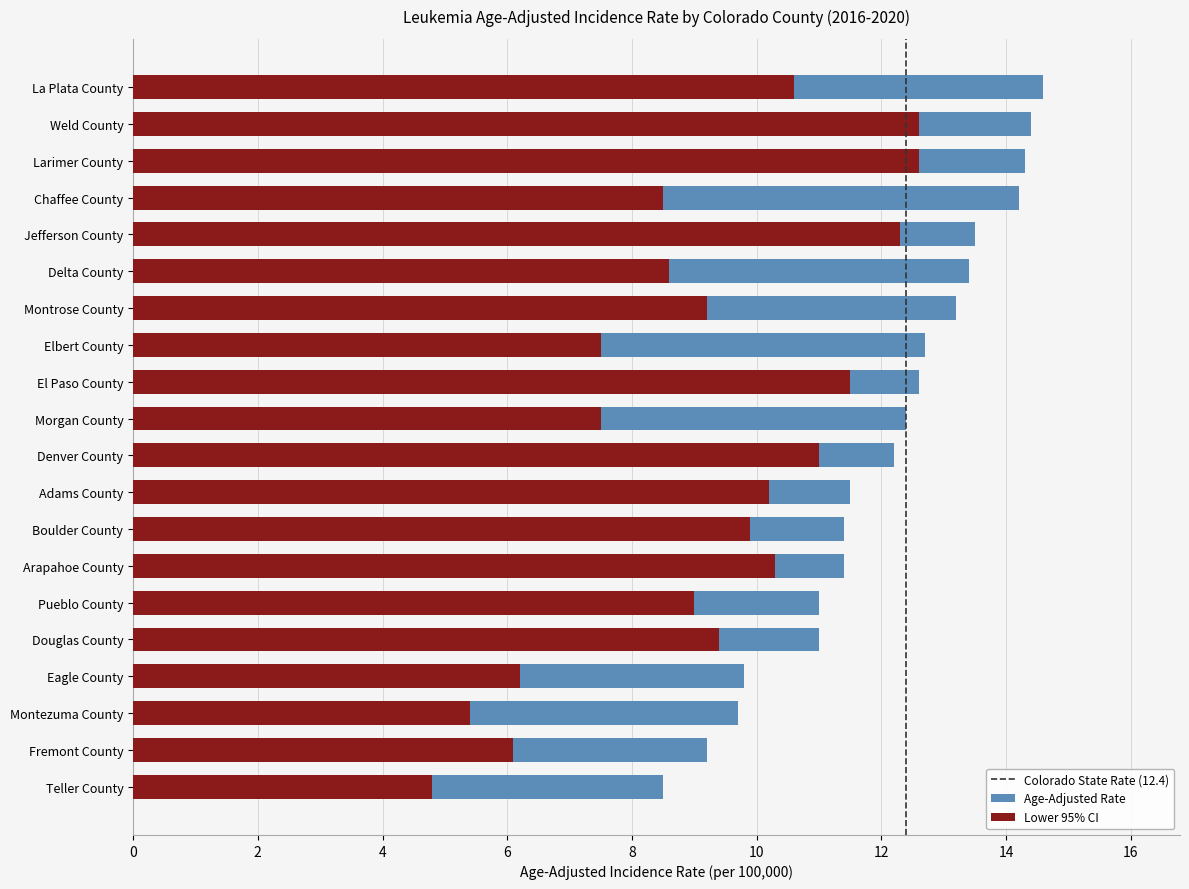

At which label is Lower 95% CI closest to 8?

Morgan County